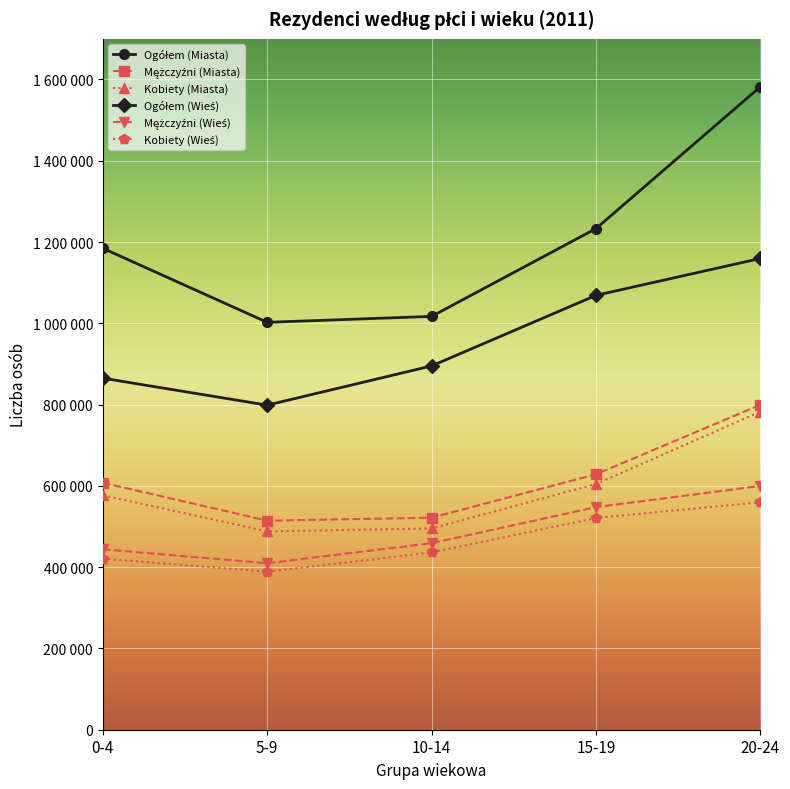

At which category does Kobiety (Wieś) reach its first local valley?

5-9